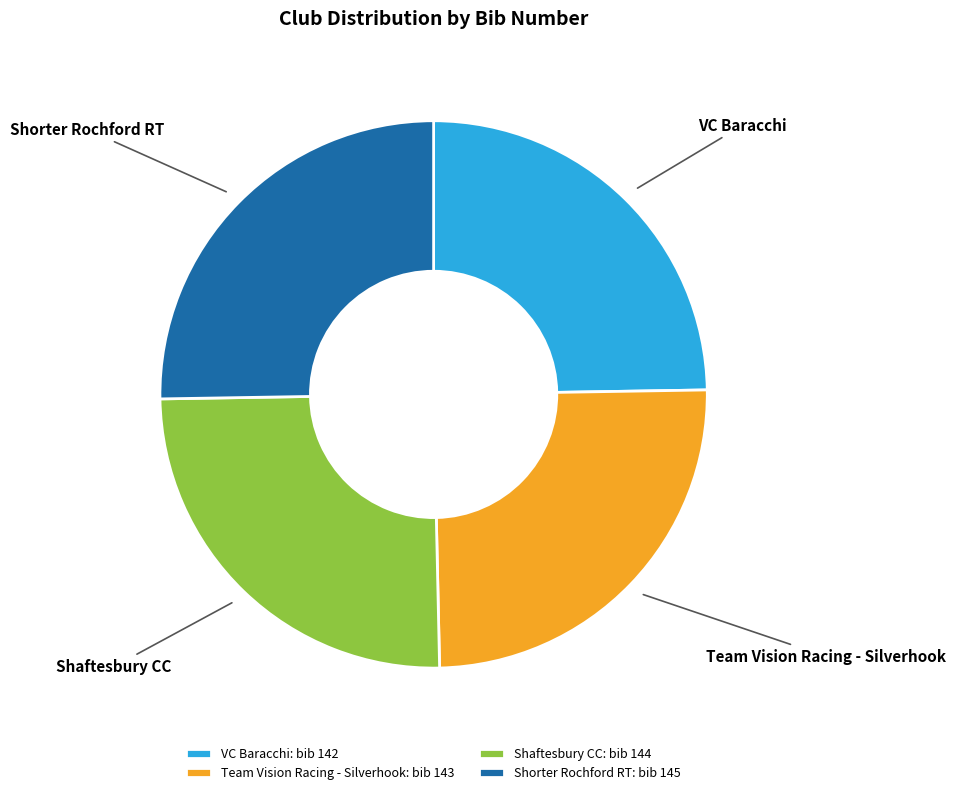

How many segments does this pie chart have?

4